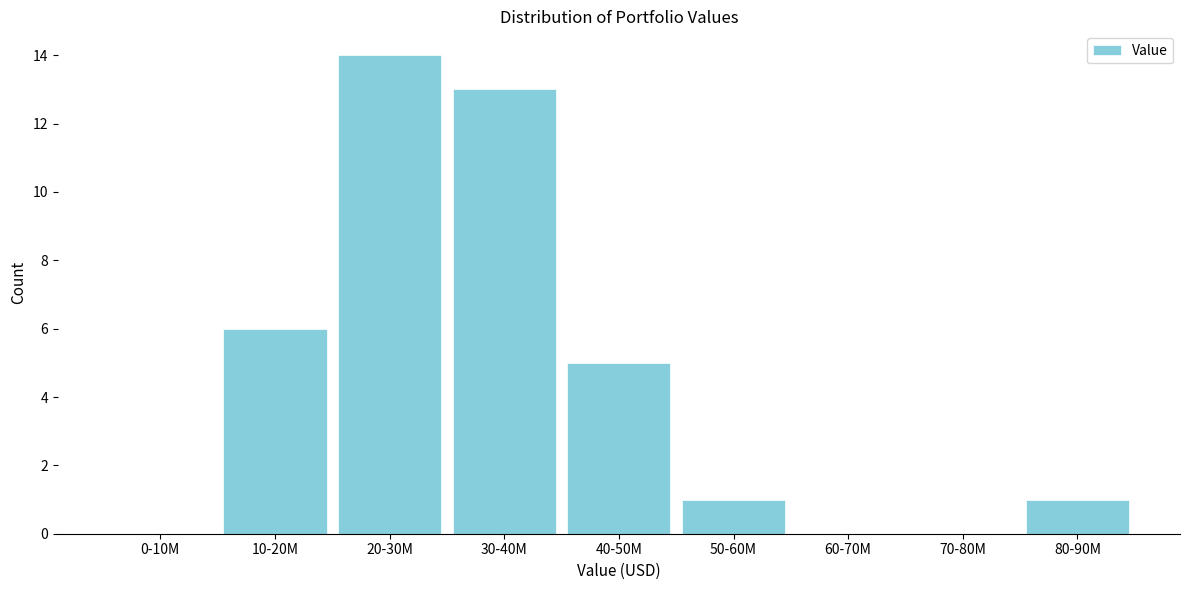

Reading left to right, list all the values displayed in this chart.

0-10M=0	10-20M=6	20-30M=14	30-40M=13	40-50M=5	50-60M=1	60-70M=0	70-80M=0	80-90M=1